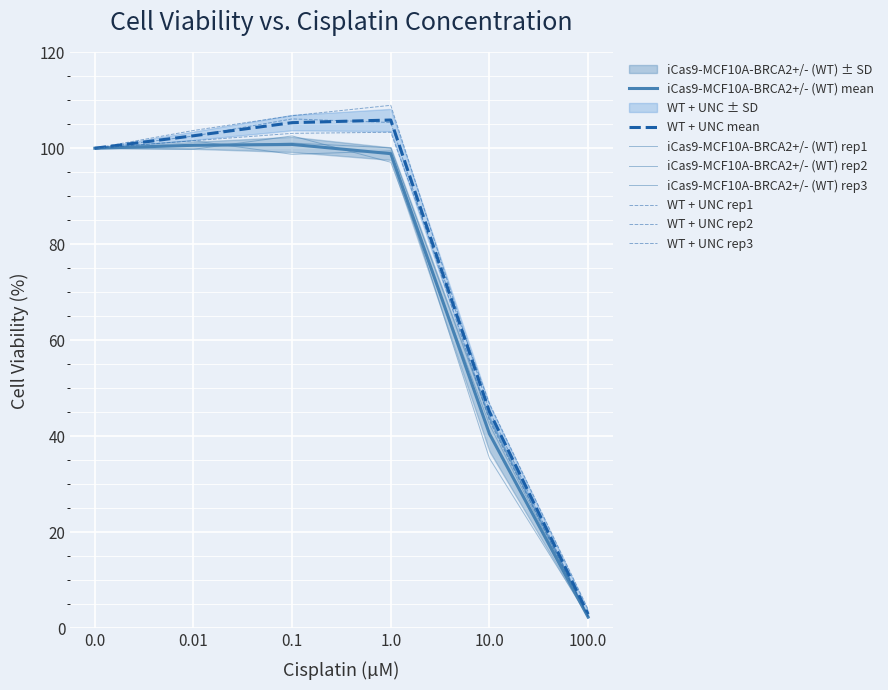

Where is iCas9-MCF10A-BRCA2+/- (WT) rep1 nearest to the value 52?

10.0